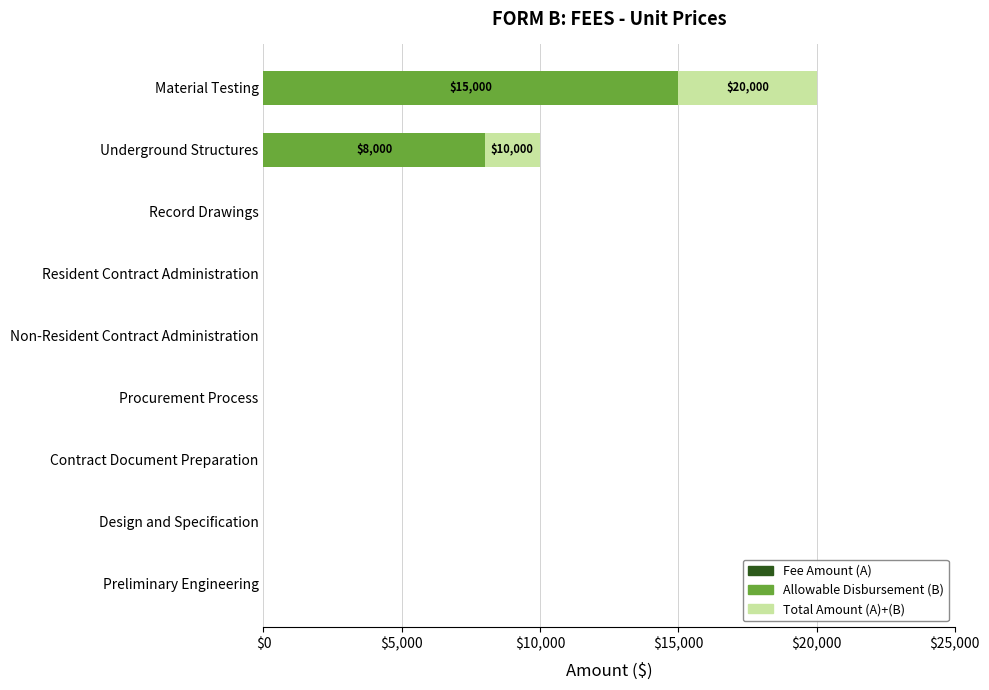

How many series are shown in this chart?

2